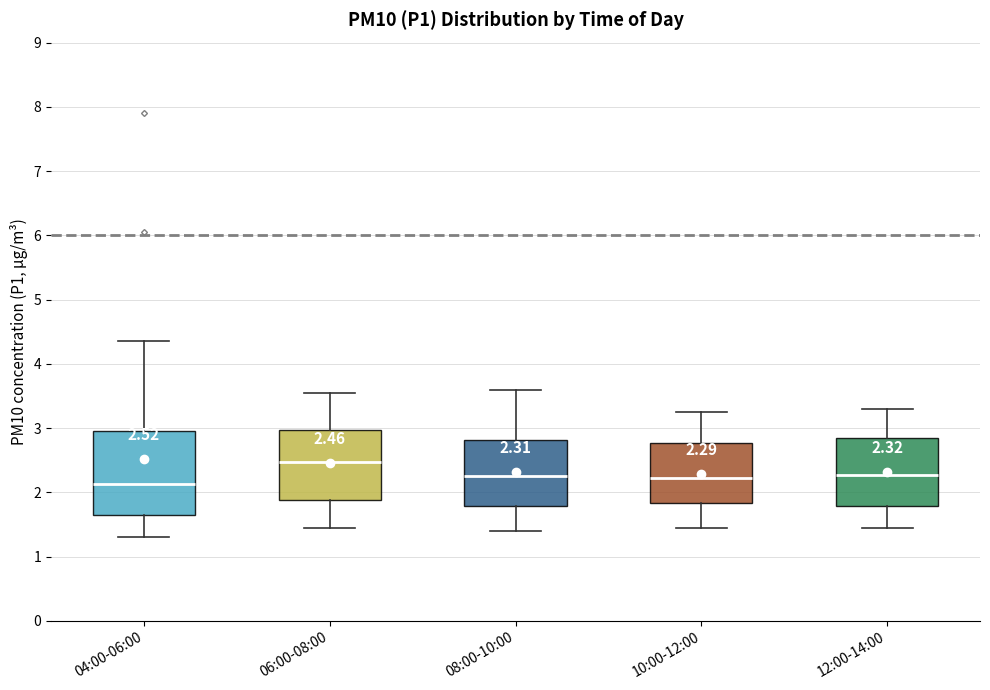

Comparing the boxes themselves (not the whiskers), which one is the tallest?

04:00-06:00